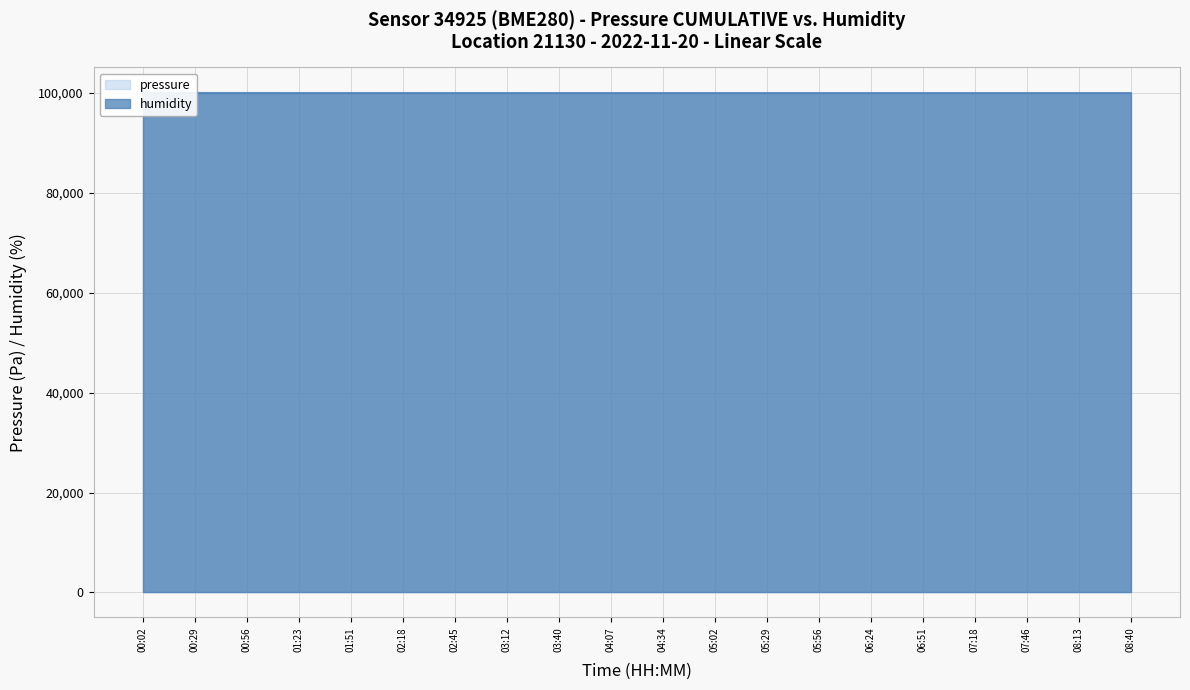

Which category has the lowest value across all series?

08:40